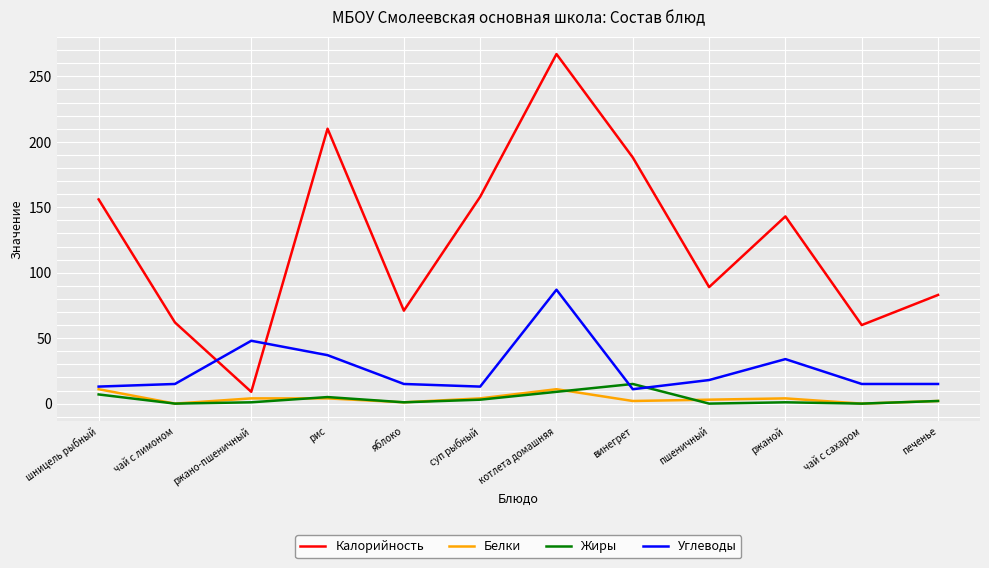

Where is the first local minimum for Калорийность?

ржано-пшеничный